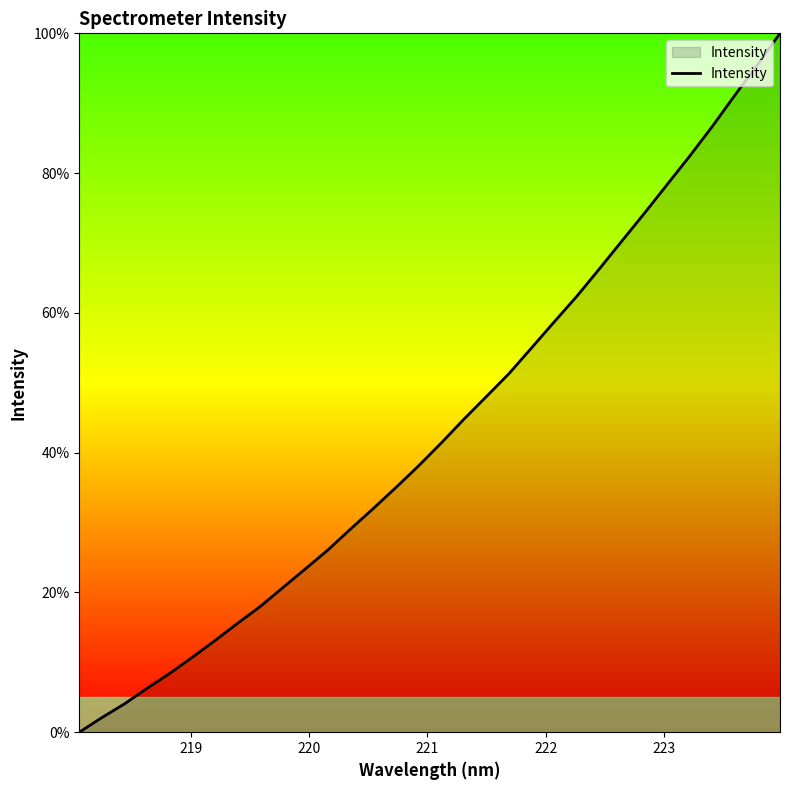

How many values are below 41?

16